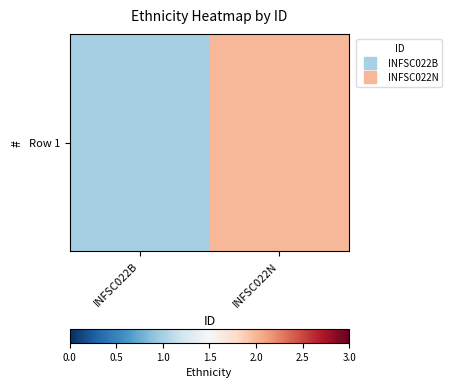

List the labels in order of value, largest first.

INFSC022N, INFSC022B